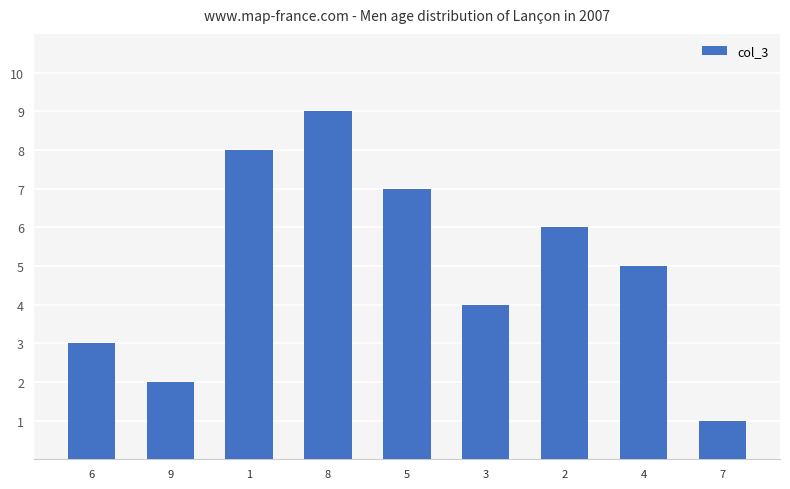

What is the difference between the maximum and second lowest values?

7